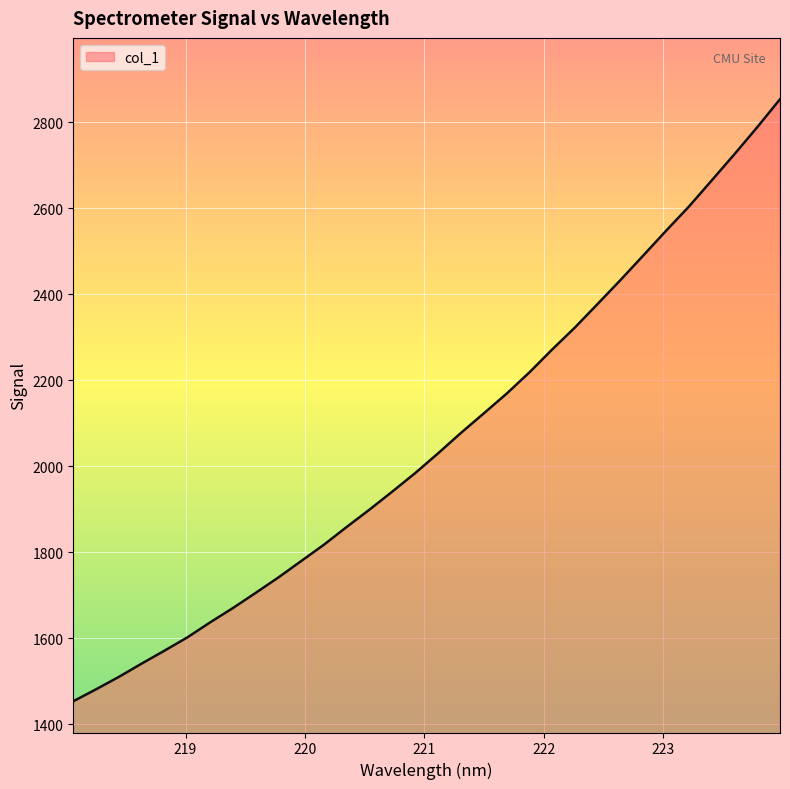

What is the maximum value shown in the chart?

2853.6